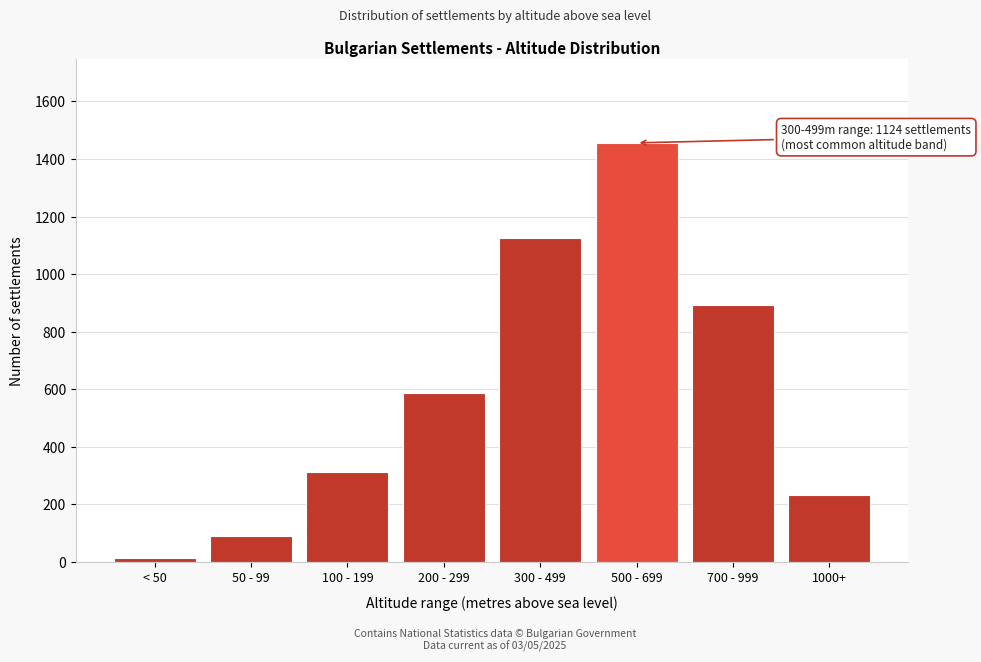

Reading right to left, extract all data points from this chart.

1000+=234	700 - 999=892	500 - 699=1456	300 - 499=1124	200 - 299=587	100 - 199=312	50 - 99=89	< 50=12